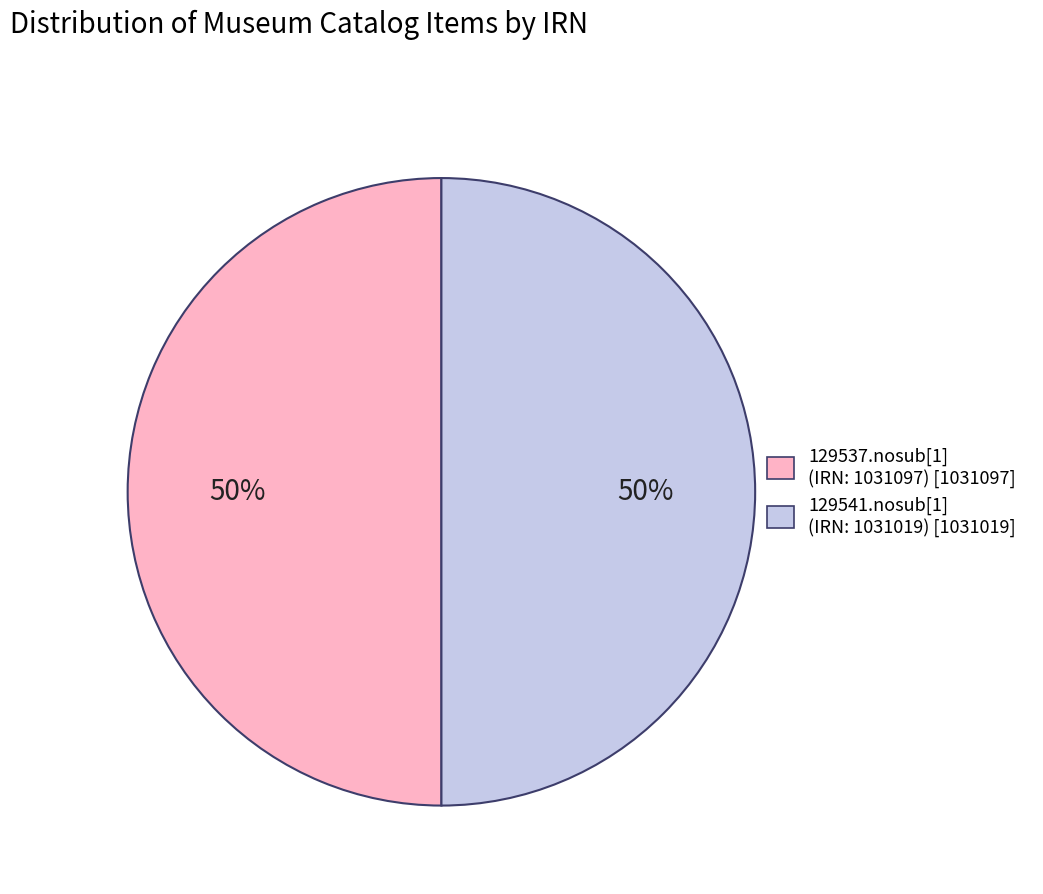

The 129537.nosub[1] (IRN: 1031097) [1031097] slice represents 41% of the pie. True or false?

False